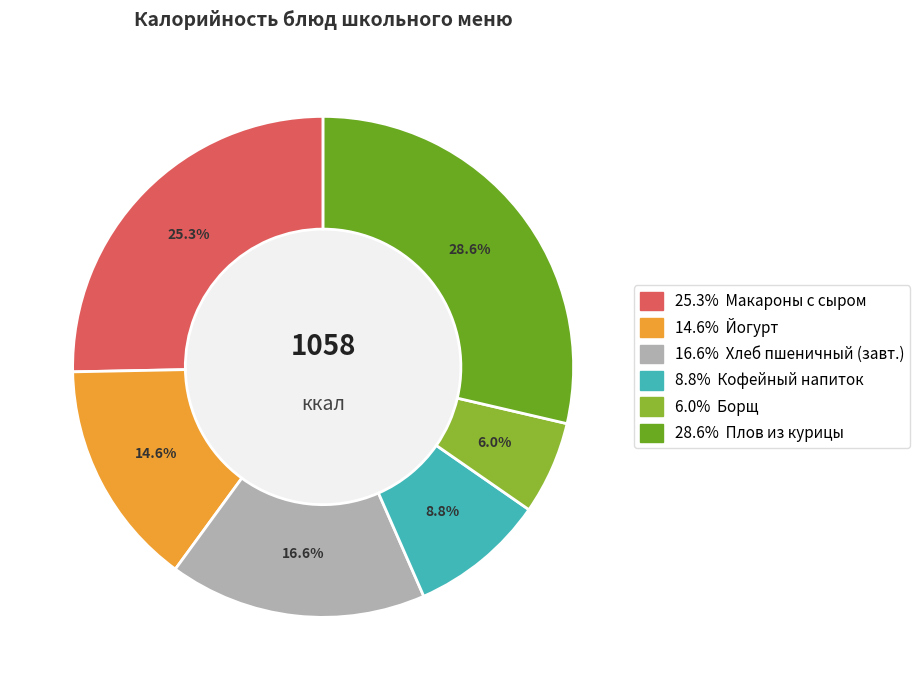

Does any single category account for the majority?

No